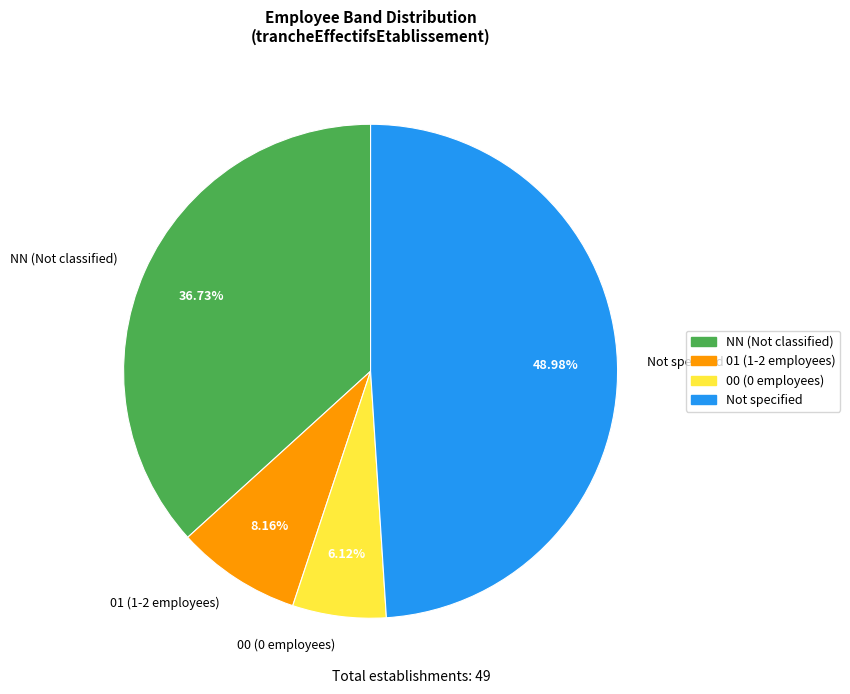

Rank the categories by value from highest to lowest.

Not specified, NN (Not classified), 01 (1-2 employees), 00 (0 employees)